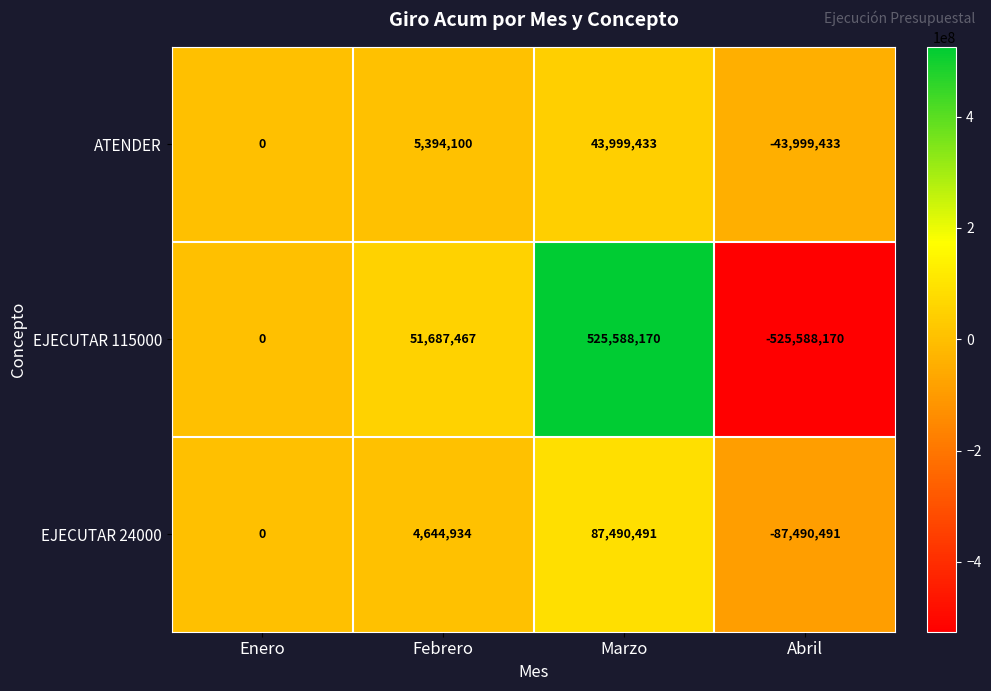

Reading left to right, transcribe all the data shown in this chart.

ATENDER: 0	5394100	43999433	-43999433
EJECUTAR 115000: 0	51687467	525588170	-525588170
EJECUTAR 24000: 0	4644934	87490491	-87490491